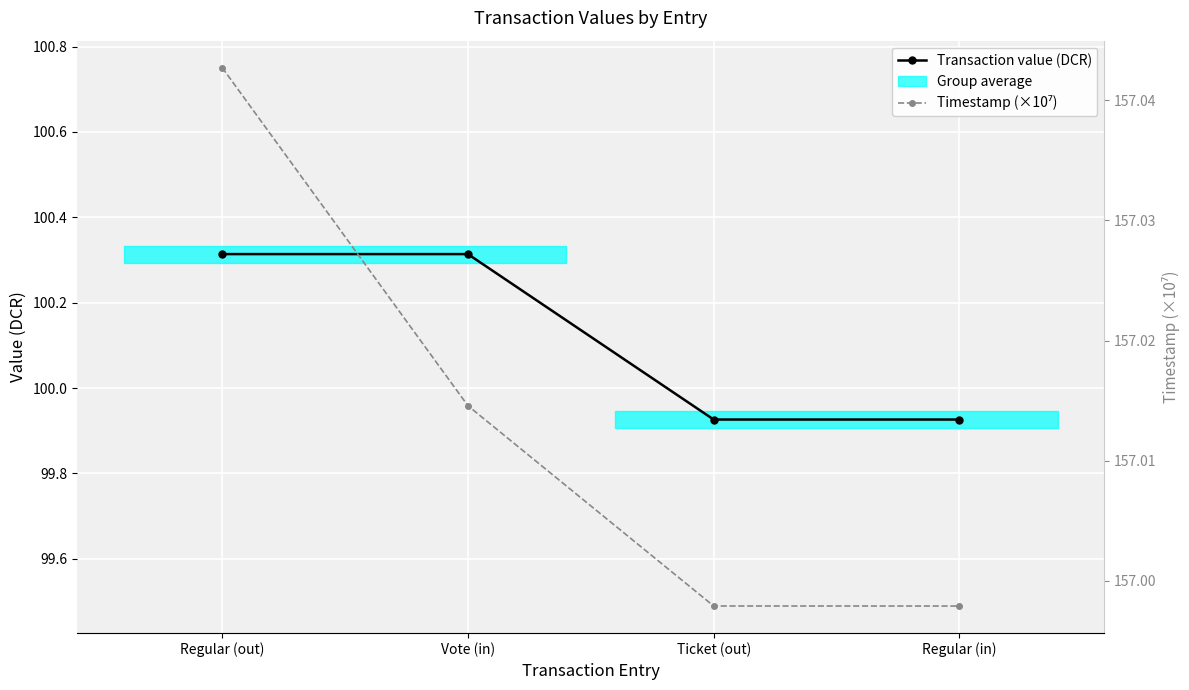

At which category is the sum across all series the highest?

Regular (out)